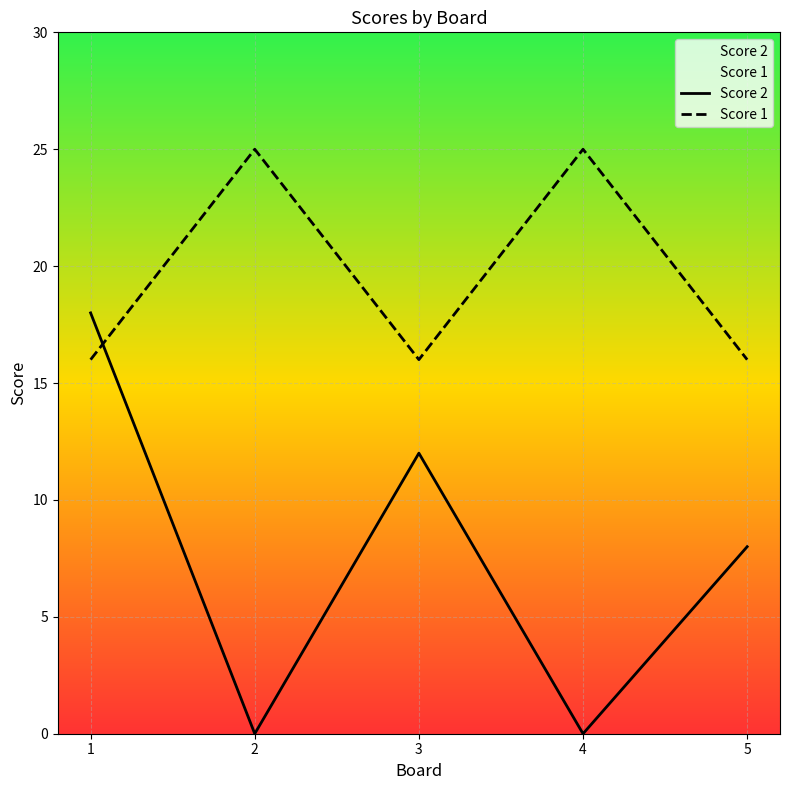

What is the average value of the Score 1 series?

20